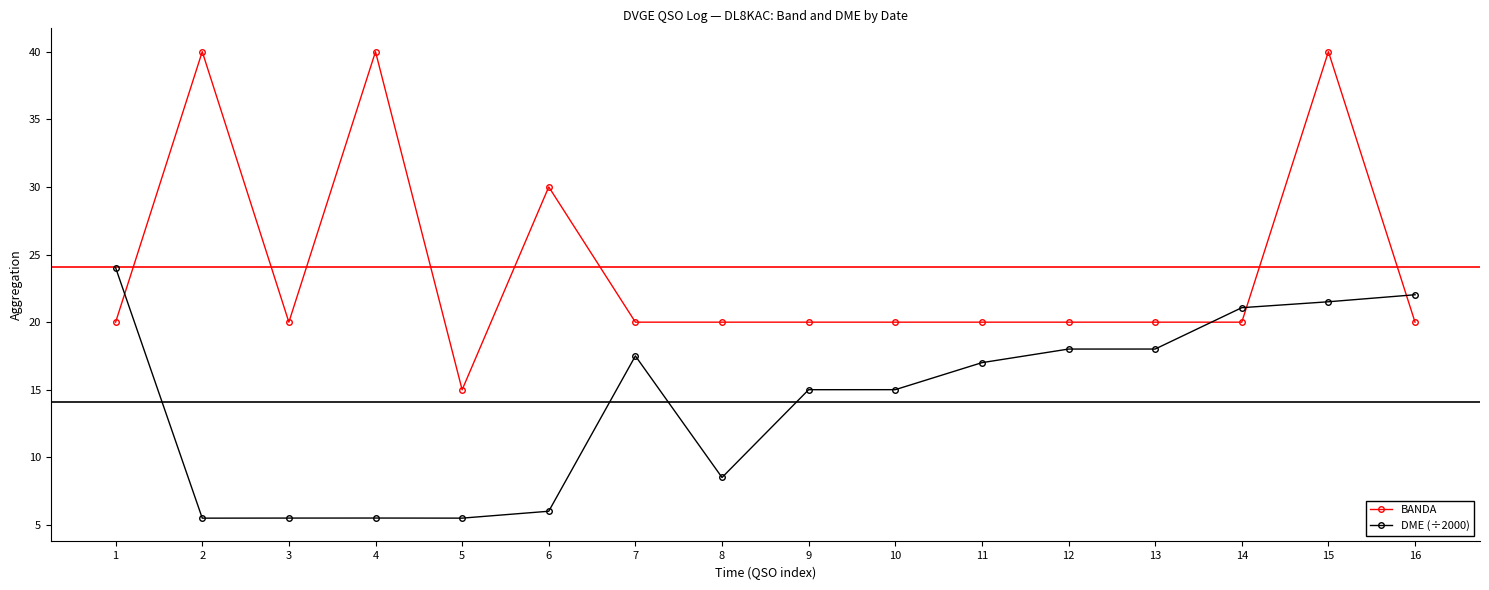

What are all the series names shown in the legend?

BANDA, DME (÷2000)